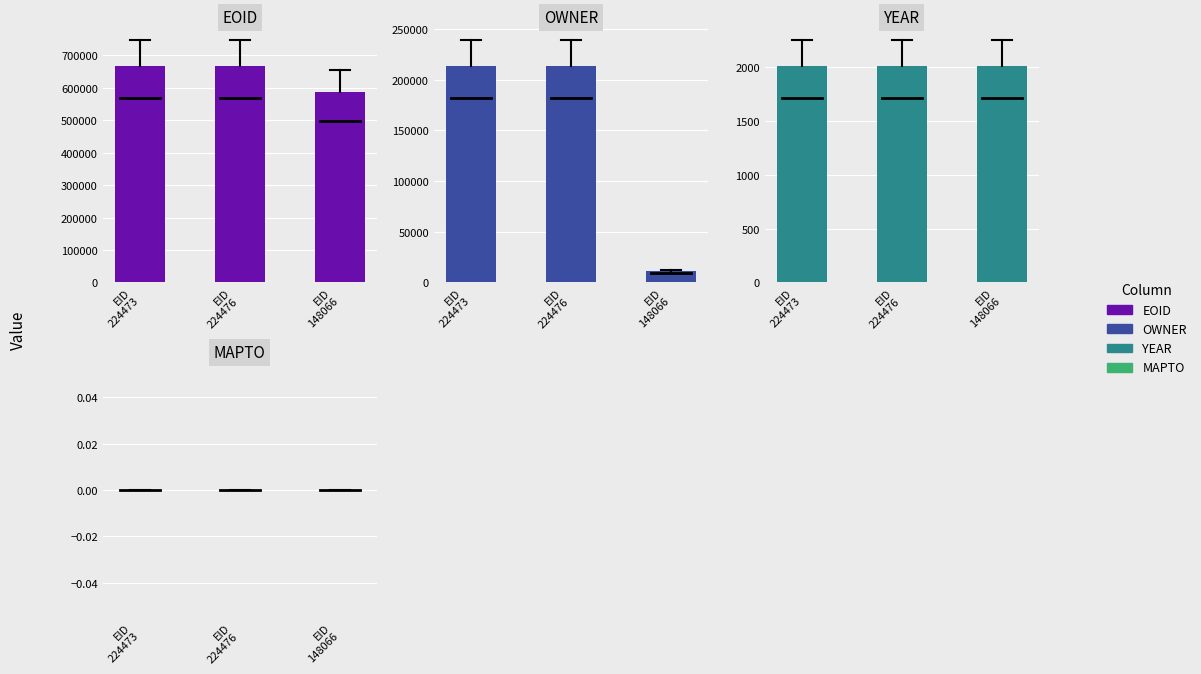

What is the sum of the YEAR values at EID
224476 and EID
148066?

4020